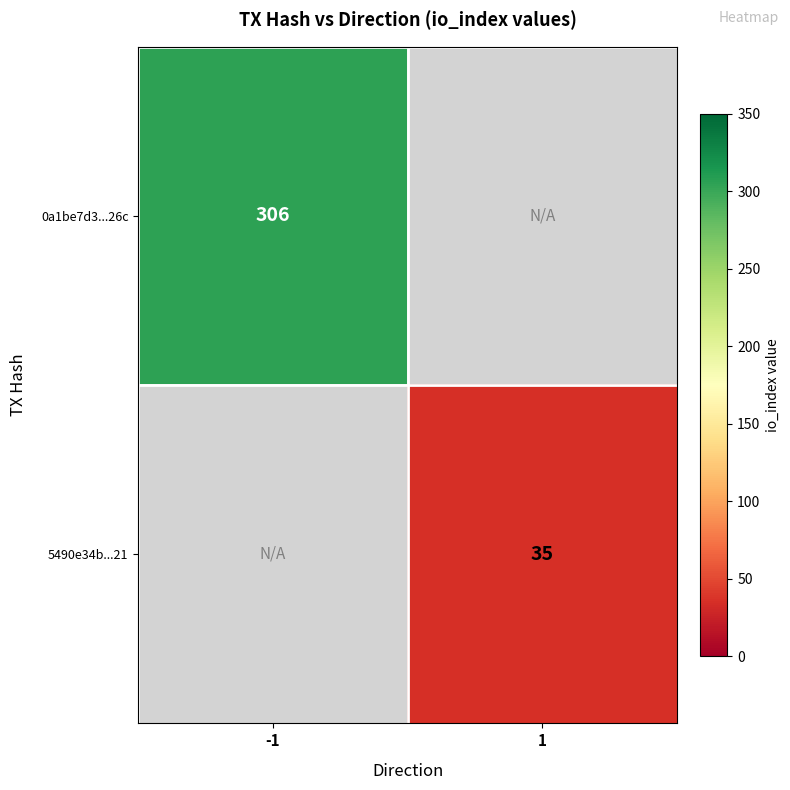

True or false: 0a1be7d3...26c has a value of 532 at -1.

False